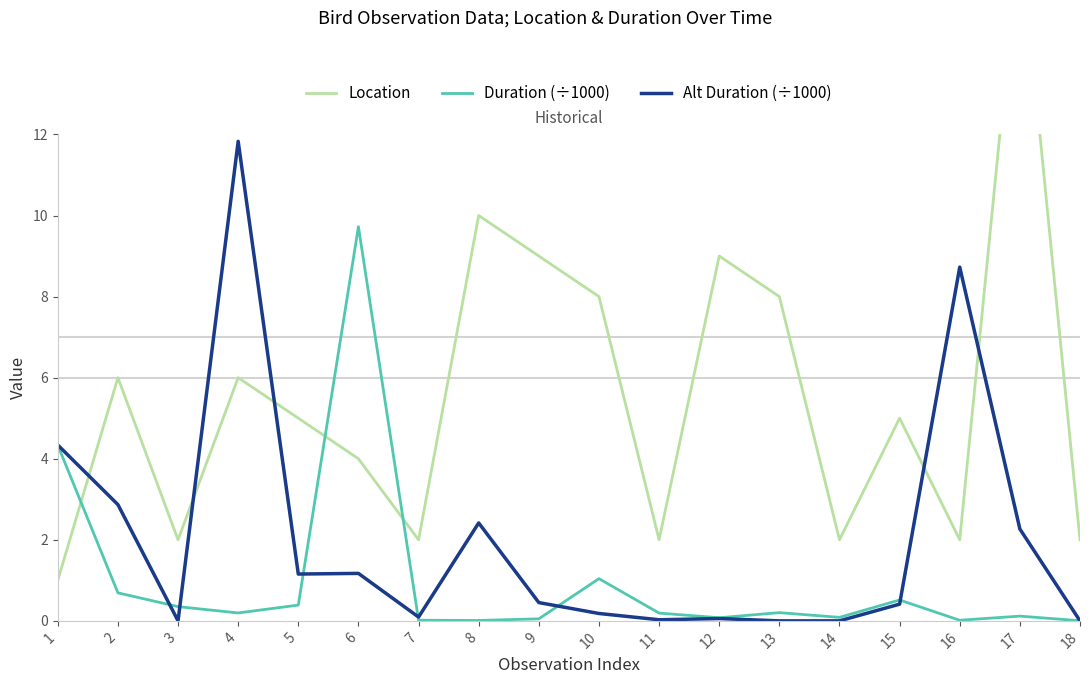

Where do Alt Duration (÷1000) and Location first cross each other?

1 and 2